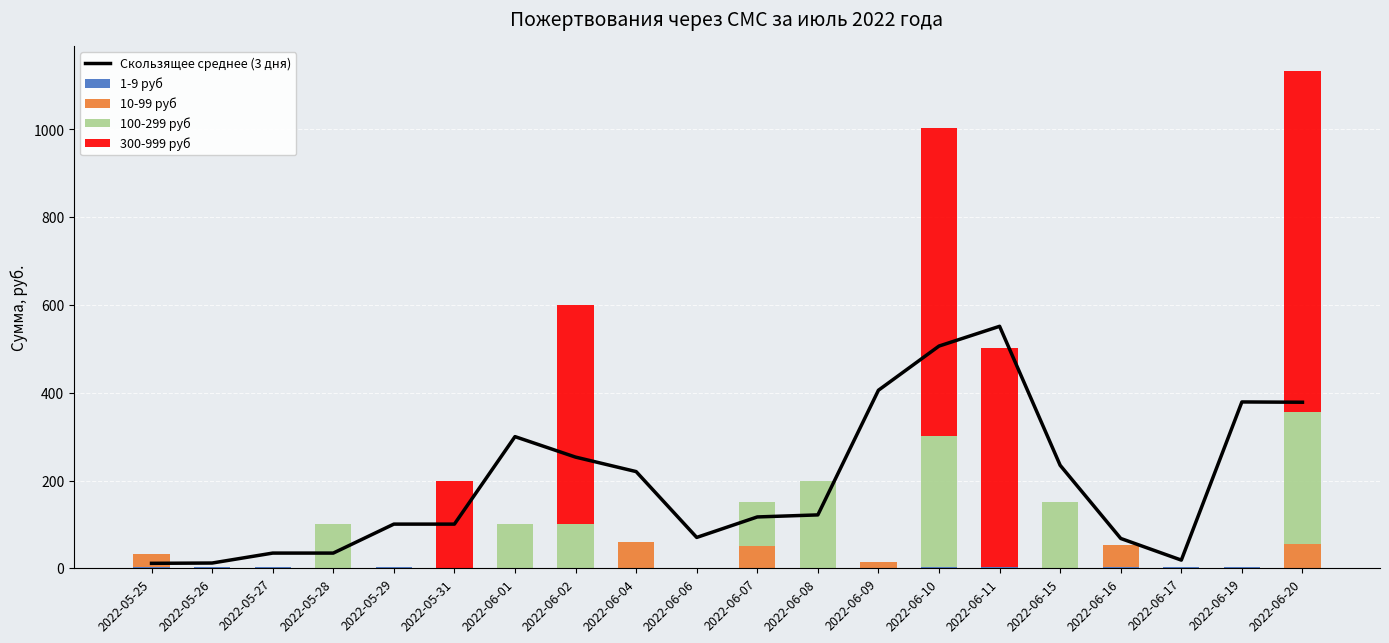

The Скользящее среднее (3 дня) series shows 50.3 at 2022-06-07. True or false?

False